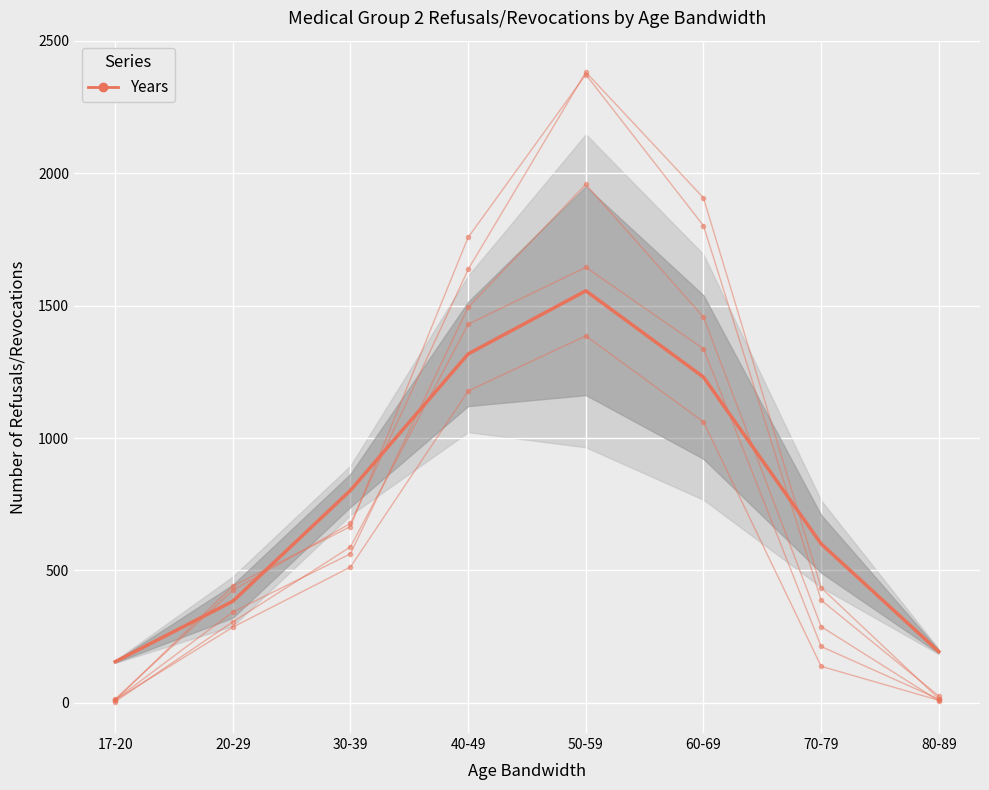

Is the value of 2010 at 40-49 greater than the value of 2011 at 20-29?

Yes